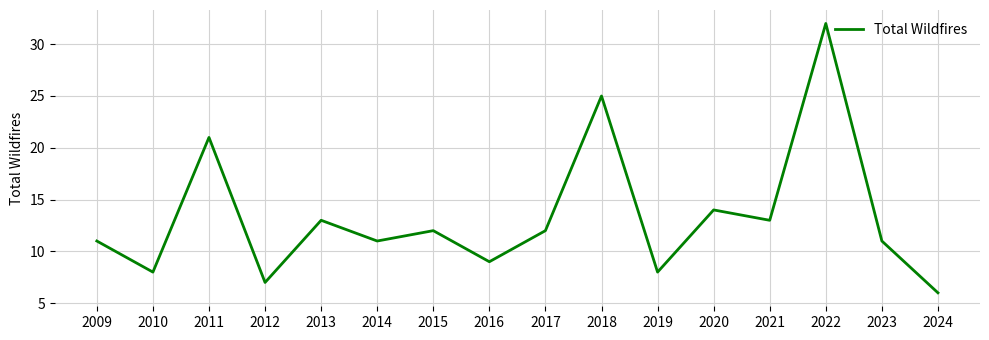

What is the sum of all values?

213